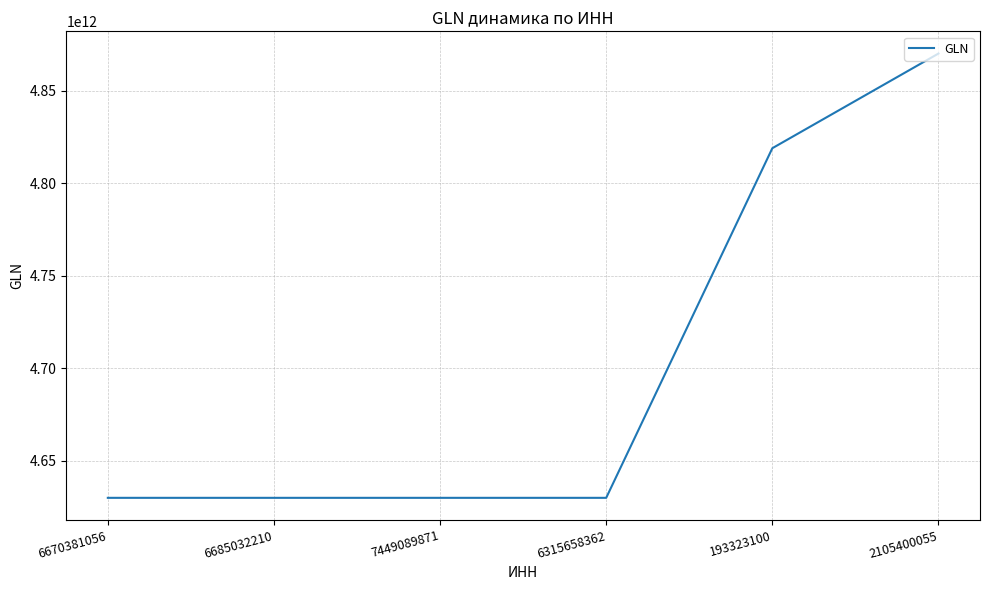

True or false: the data has more than 0 interior local peaks.

True